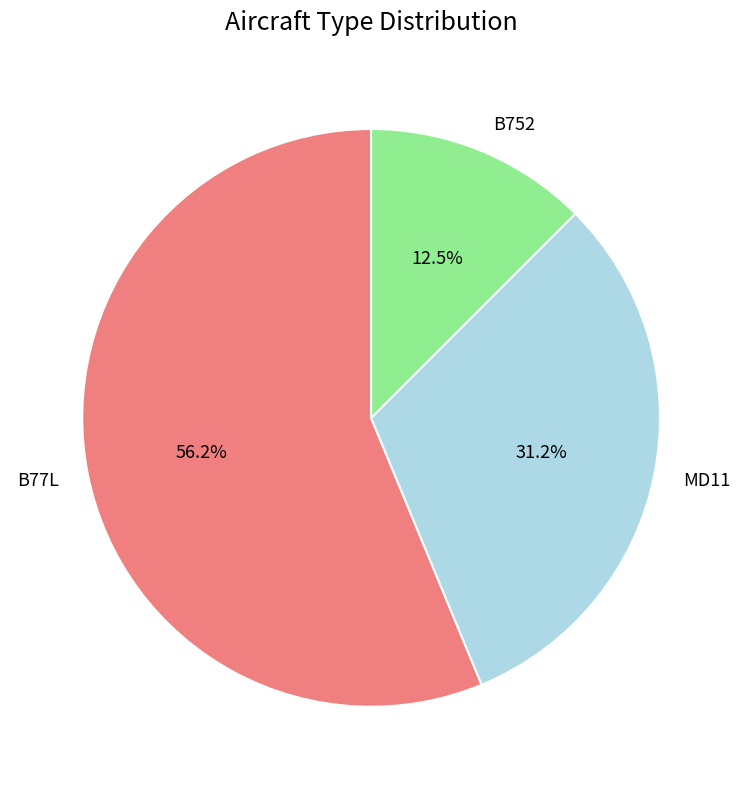

Do MD11 and B752 together represent more than half of the pie?

No